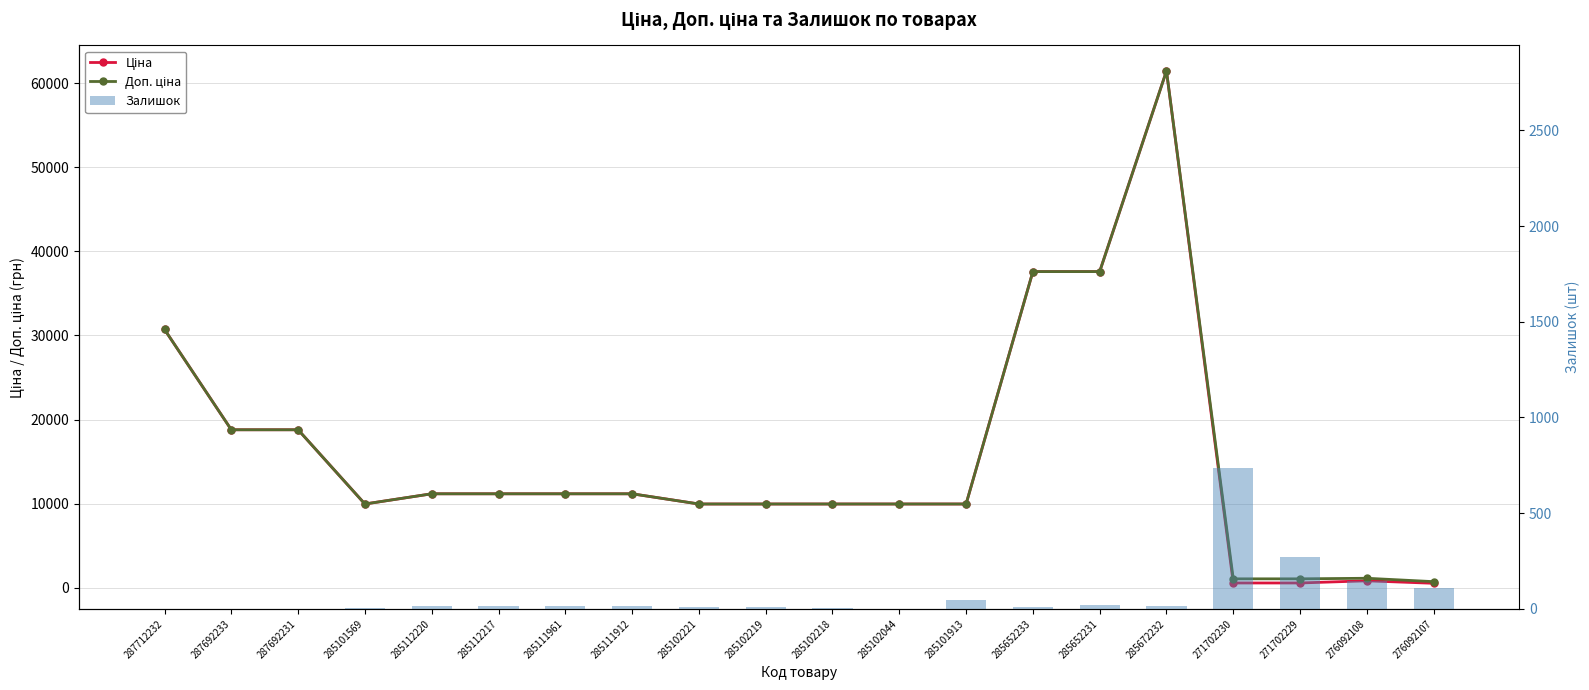

The value of Доп. ціна at 287692231 is 18796.8. True or false?

True